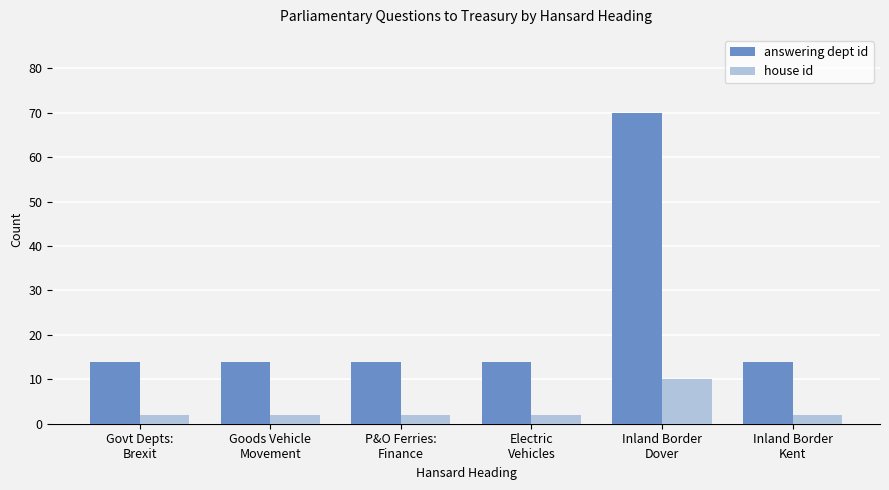

How many house id values are between 2 and 3?

5